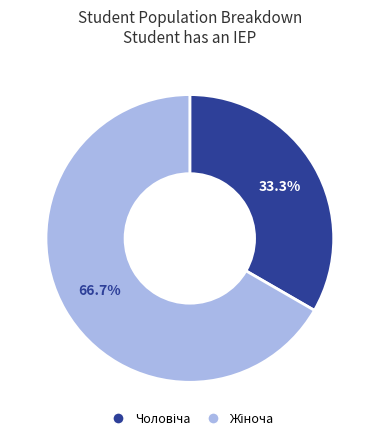

To the nearest percent, what is the average slice percentage?

50%